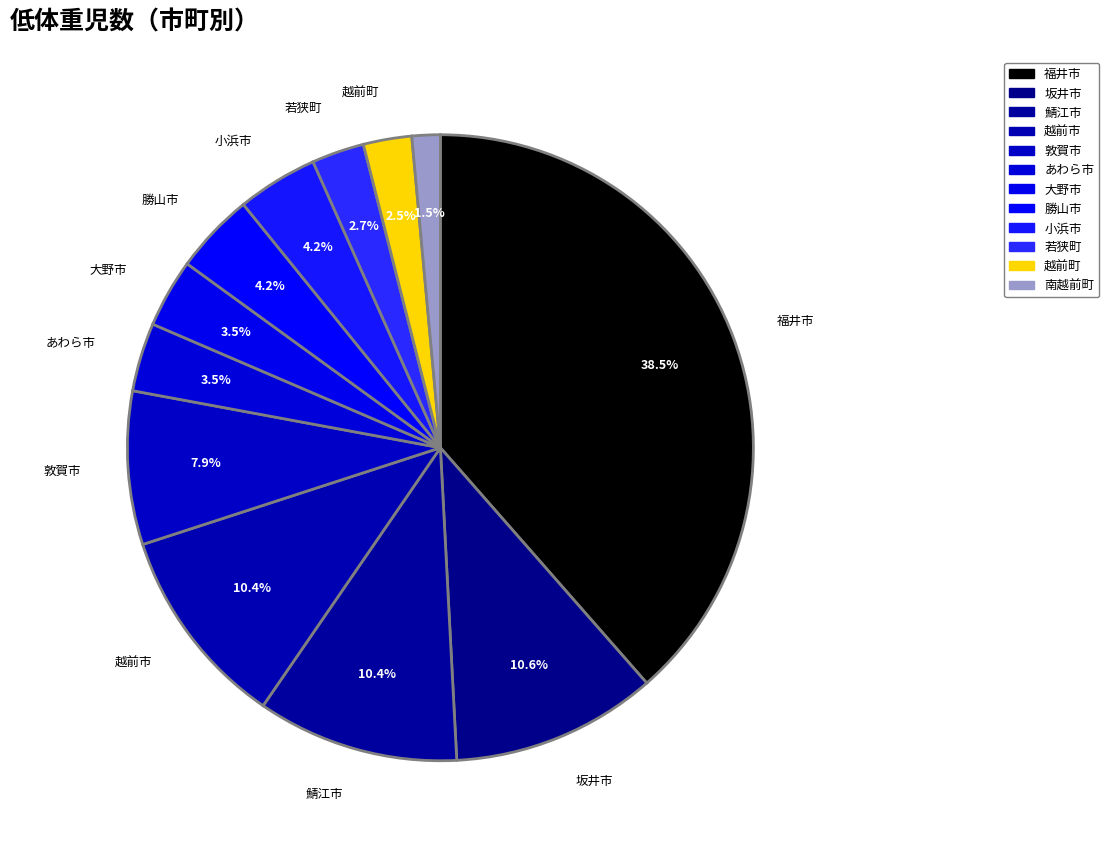

Which slice is the largest?

福井市